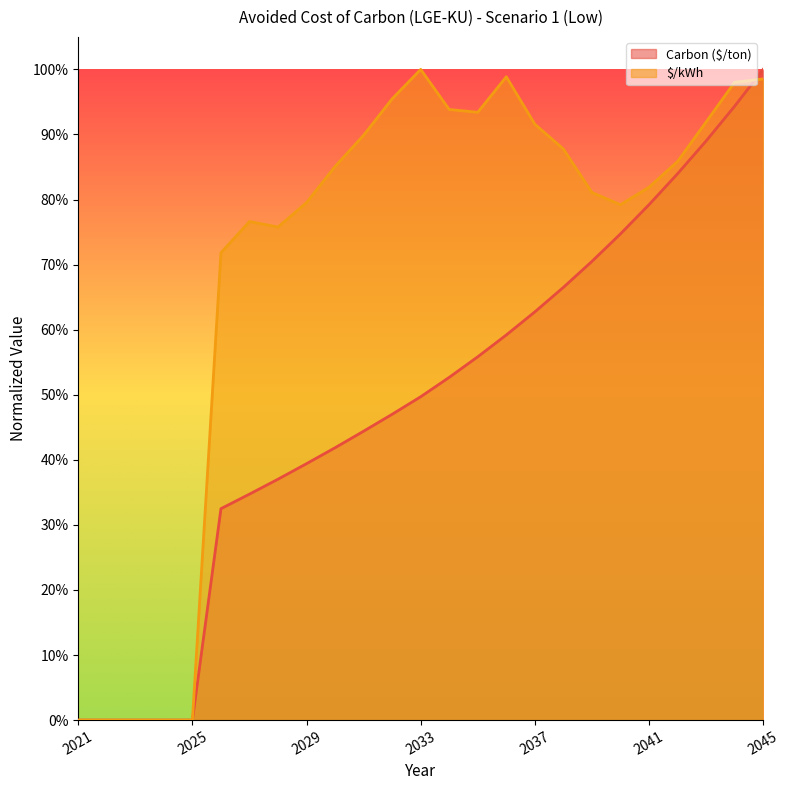

At 2024, list the series in order from smallest to largest.

Carbon ($/ton), $/kWh